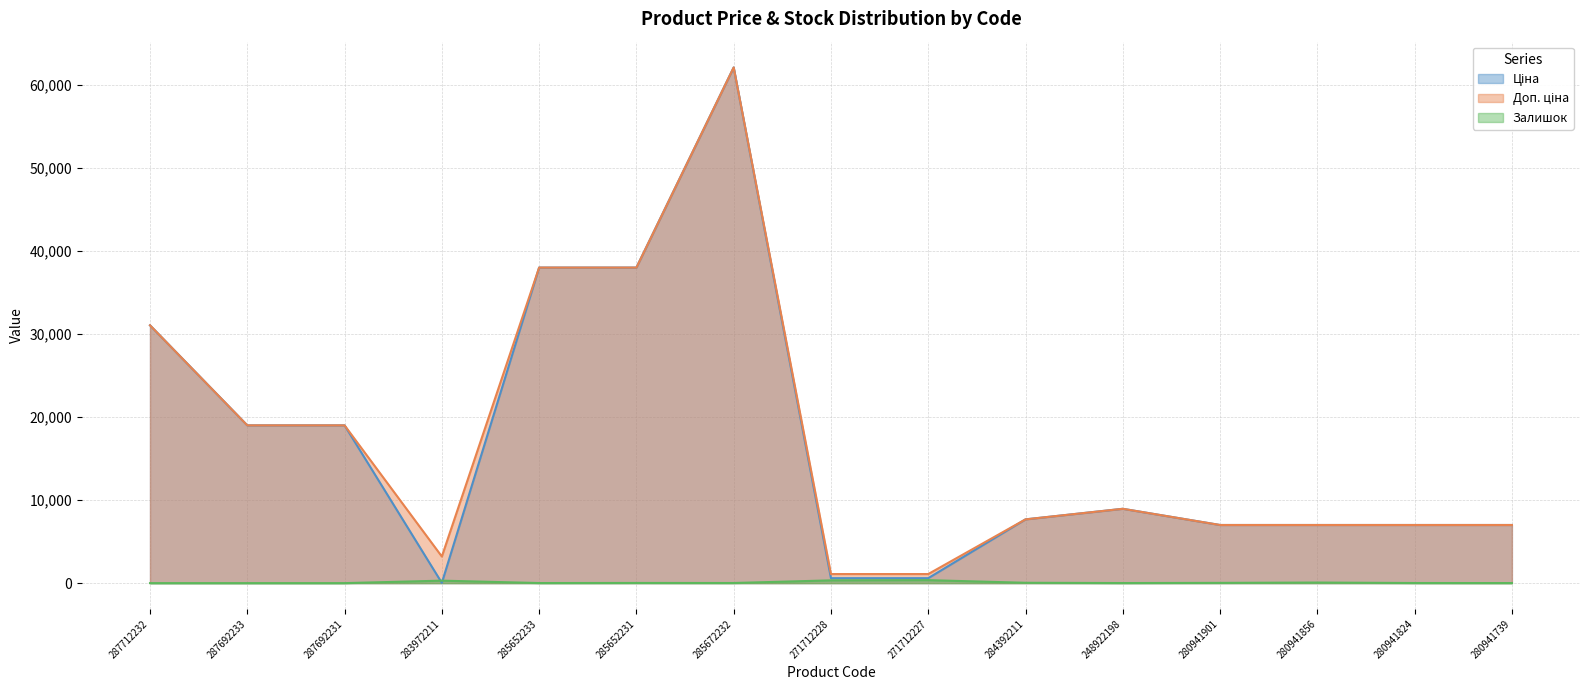

True or false: Залишок and Доп. ціна intersect in this chart.

False